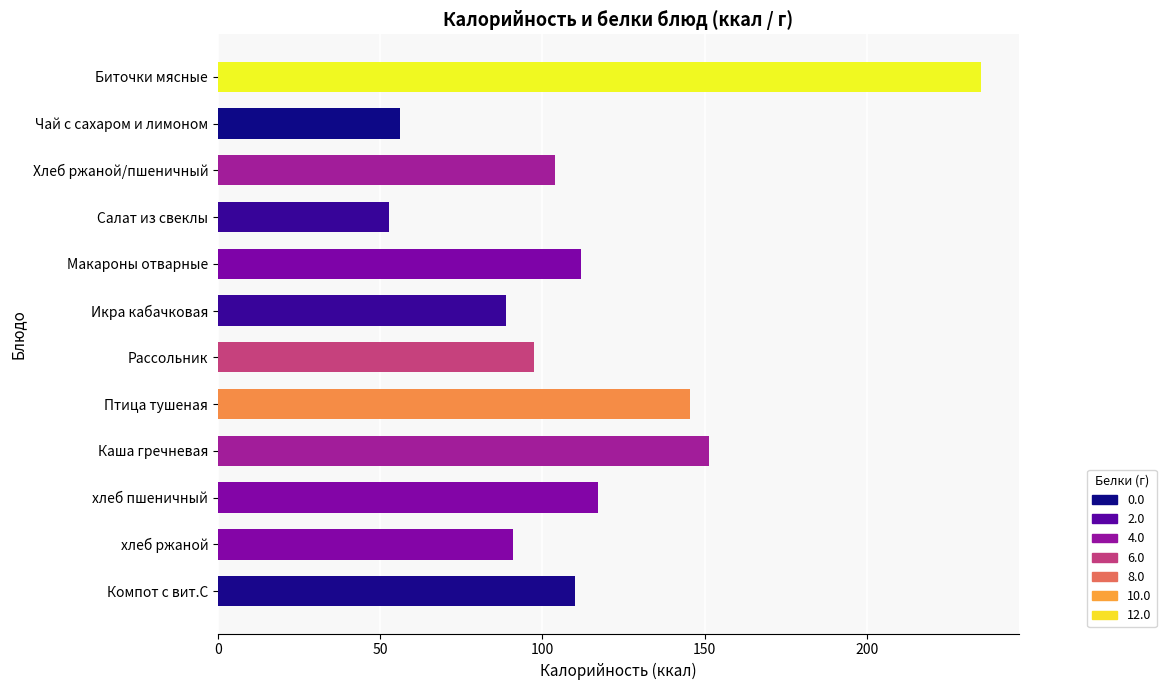

Which has a higher value, Икра кабачковая or Каша гречневая?

Каша гречневая